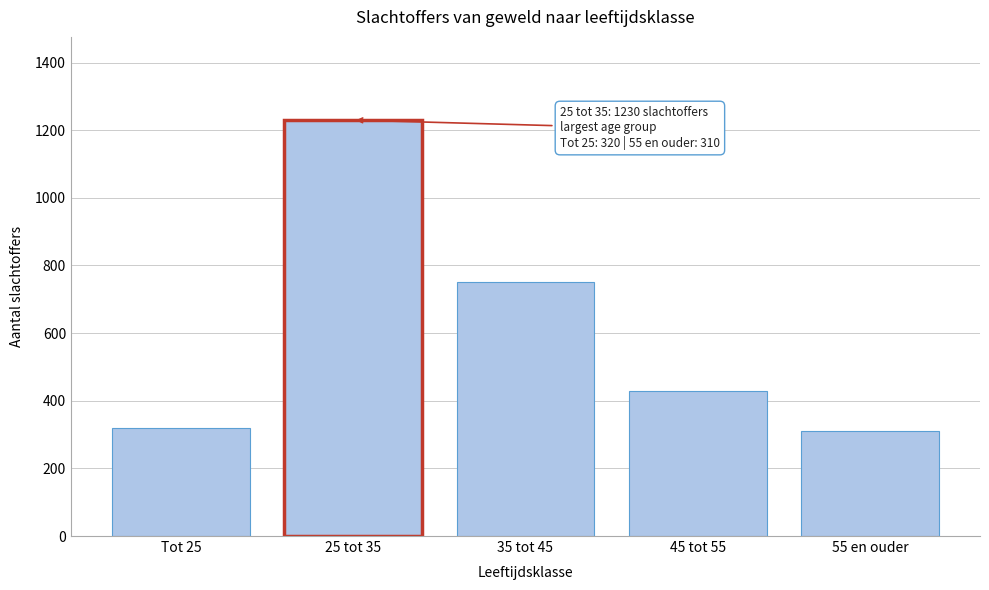

Reading left to right, transcribe all the data shown in this chart.

Tot 25=320	25 tot 35=1230	35 tot 45=750	45 tot 55=430	55 en ouder=310